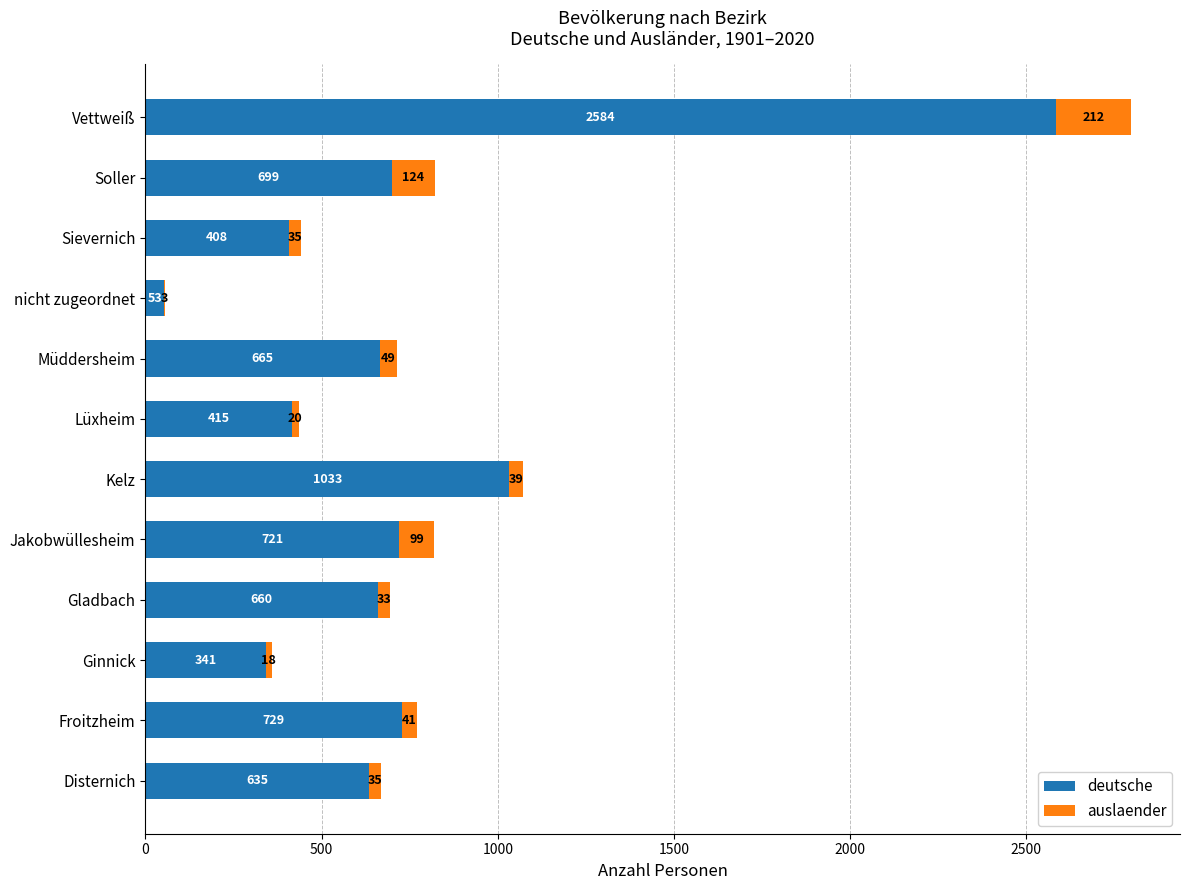

At which category is the sum across all series the highest?

Vettweiß